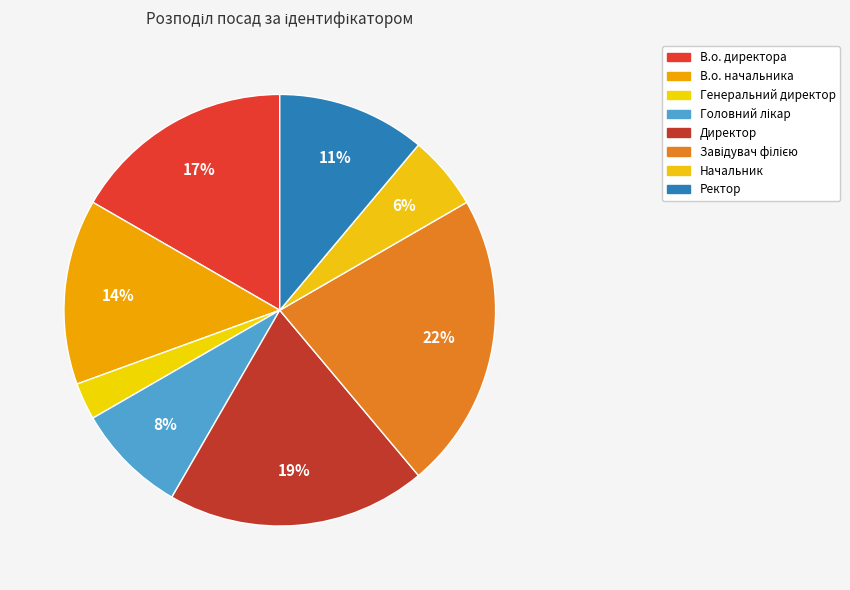

Is it true that Головний лікар is 22% of the pie?

False